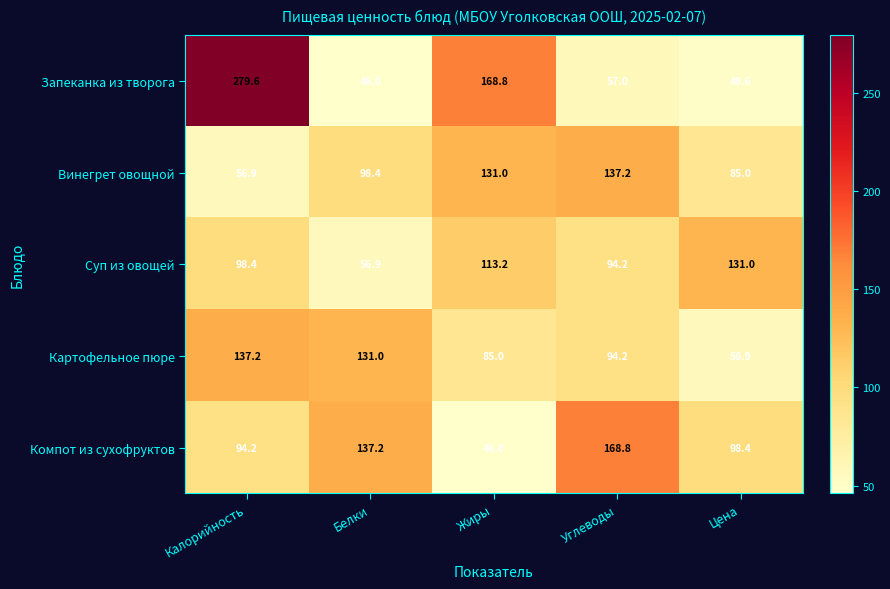

At how many categories does at least one series exceed 156?

3